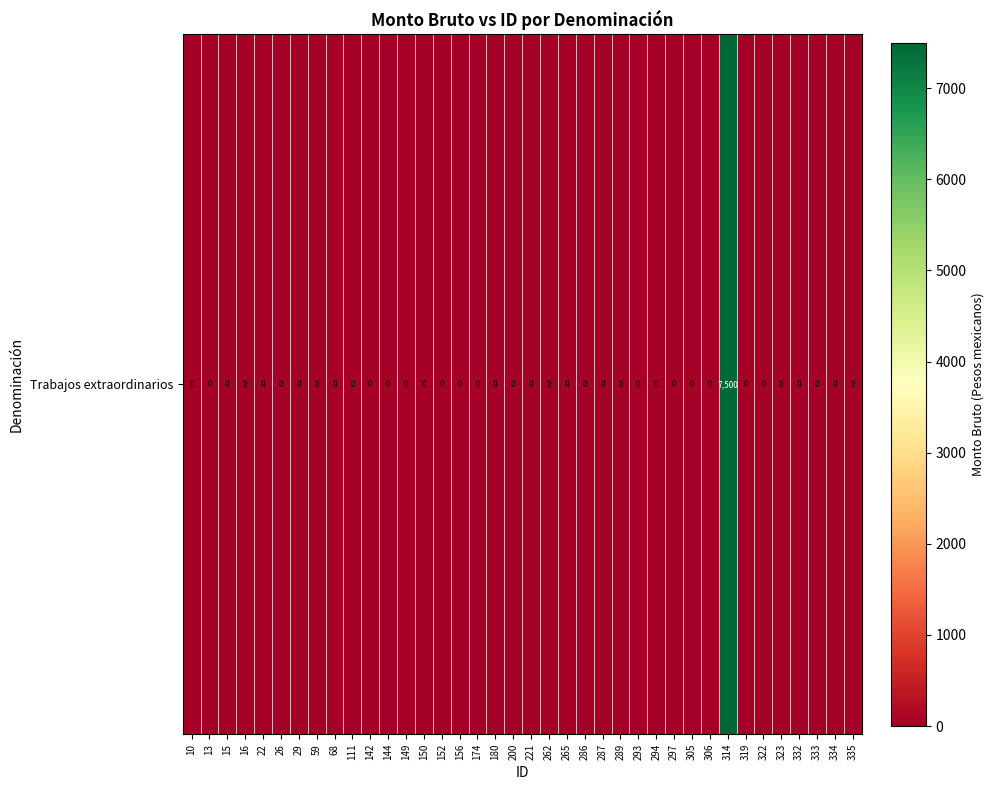

Reading left to right, transcribe all the data shown in this chart.

10=0	13=0	15=0	16=0	22=0	26=0	29=0	59=0	68=0	111=0	142=0	144=0	149=0	150=0	152=0	156=0	174=0	180=0	200=0	221=0	262=0	265=0	286=0	287=0	289=0	293=0	294=0	297=0	305=0	306=0	314=7500	319=0	322=0	323=0	332=0	333=0	334=0	335=0